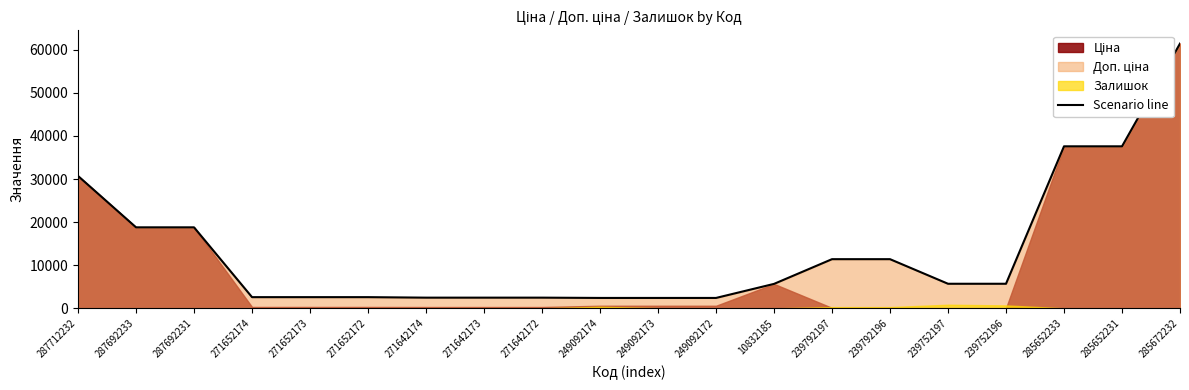

How many values exceed 5705?

8